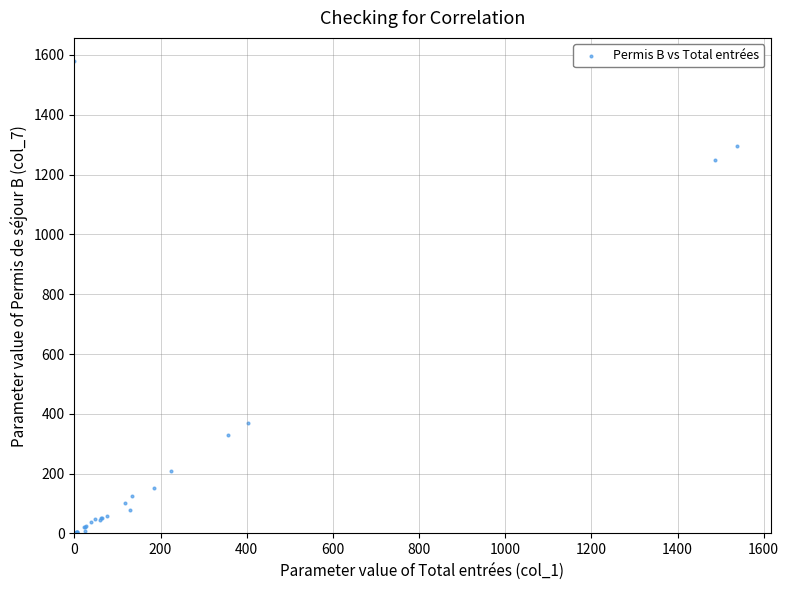

What Y value in the scatter plot is closest to 789?

370